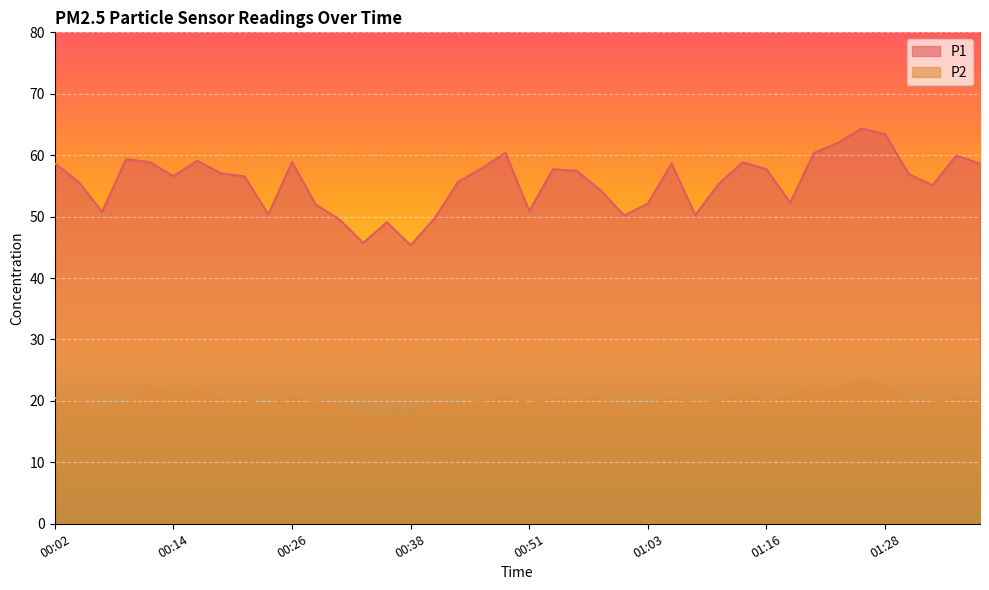

At which category does the chart reach its peak across all series?

01:26